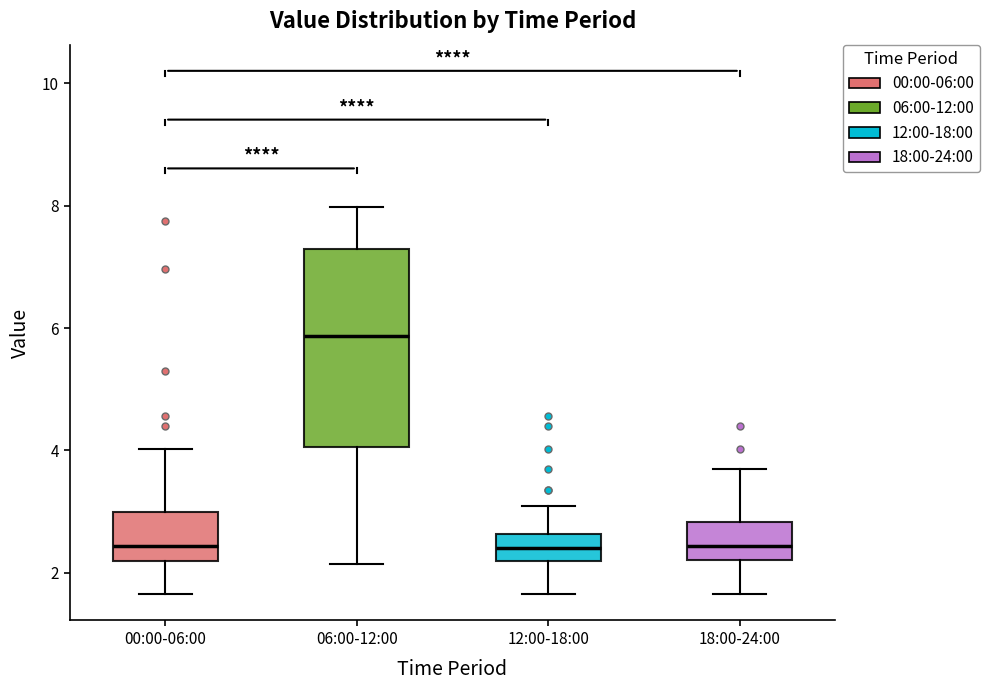

Reading left to right, transcribe this box plot: for each box, give where its median line is, the range the box spans, and where its two whiskers end, as read against the y-axis. The values are not printed on the chart, so give them approximately, as read against the axis.

00:00-06:00: median 2.4, box 2.2 to 3.0, whiskers 1.6 to 4.0
06:00-12:00: median 5.8, box 4.0 to 7.2, whiskers 2.2 to 8.0
12:00-18:00: median 2.4, box 2.2 to 2.6, whiskers 1.6 to 3.2
18:00-24:00: median 2.4, box 2.2 to 2.8, whiskers 1.6 to 3.8